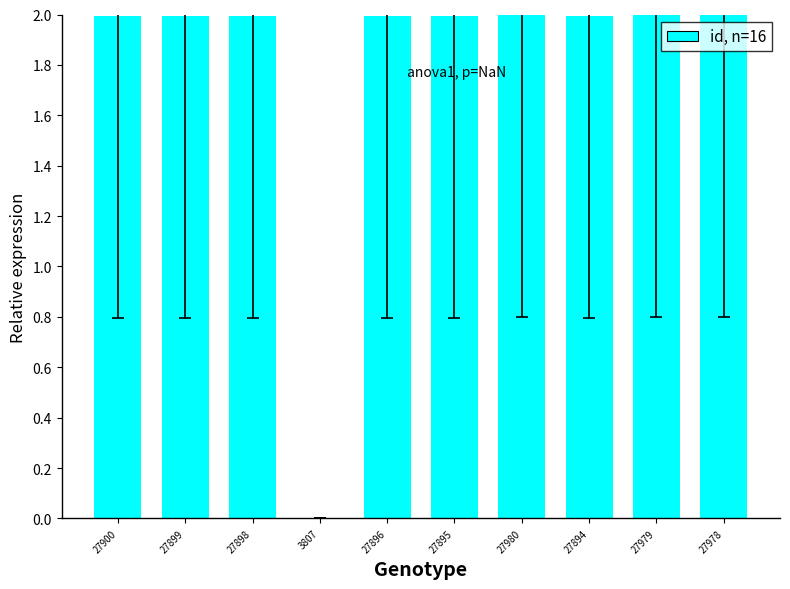

Is it true that the value at 27979 is 2.0?

True